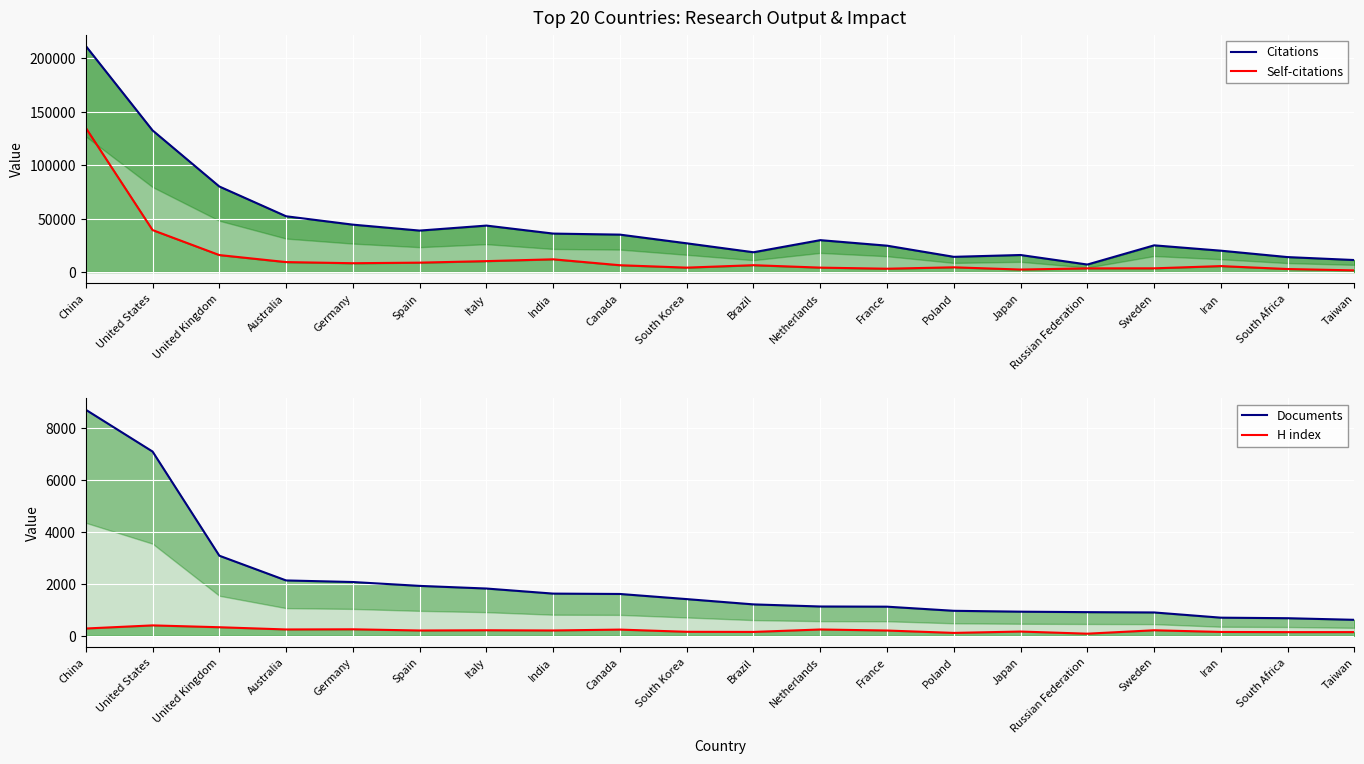

Where is the first local maximum for H index?

United States